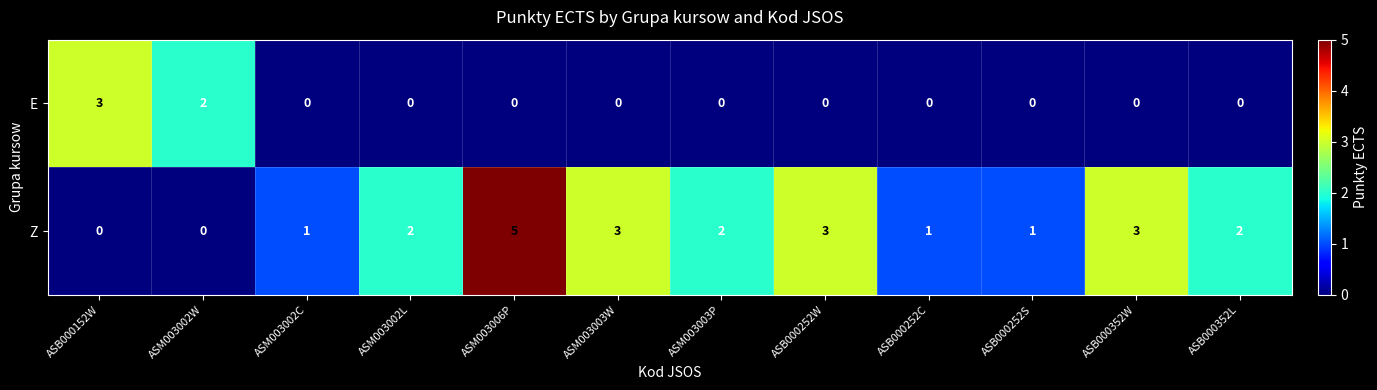

Reading left to right, list all the values displayed in this chart.

E: 3	2	0	0	0	0	0	0	0	0	0	0
Z: 0	0	1	2	5	3	2	3	1	1	3	2